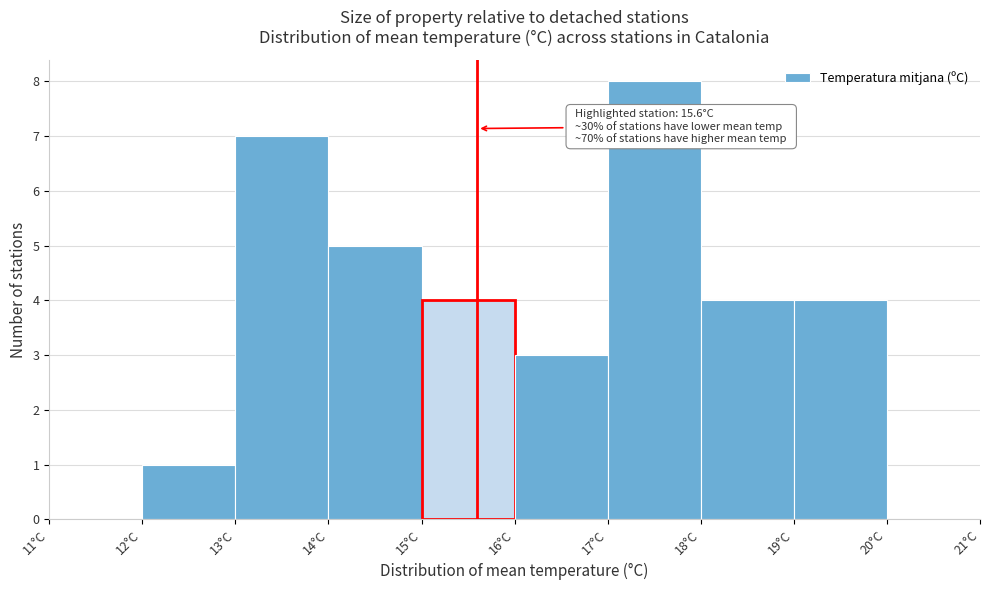

Which range on the x-axis has the tallest bar?

17 to 18